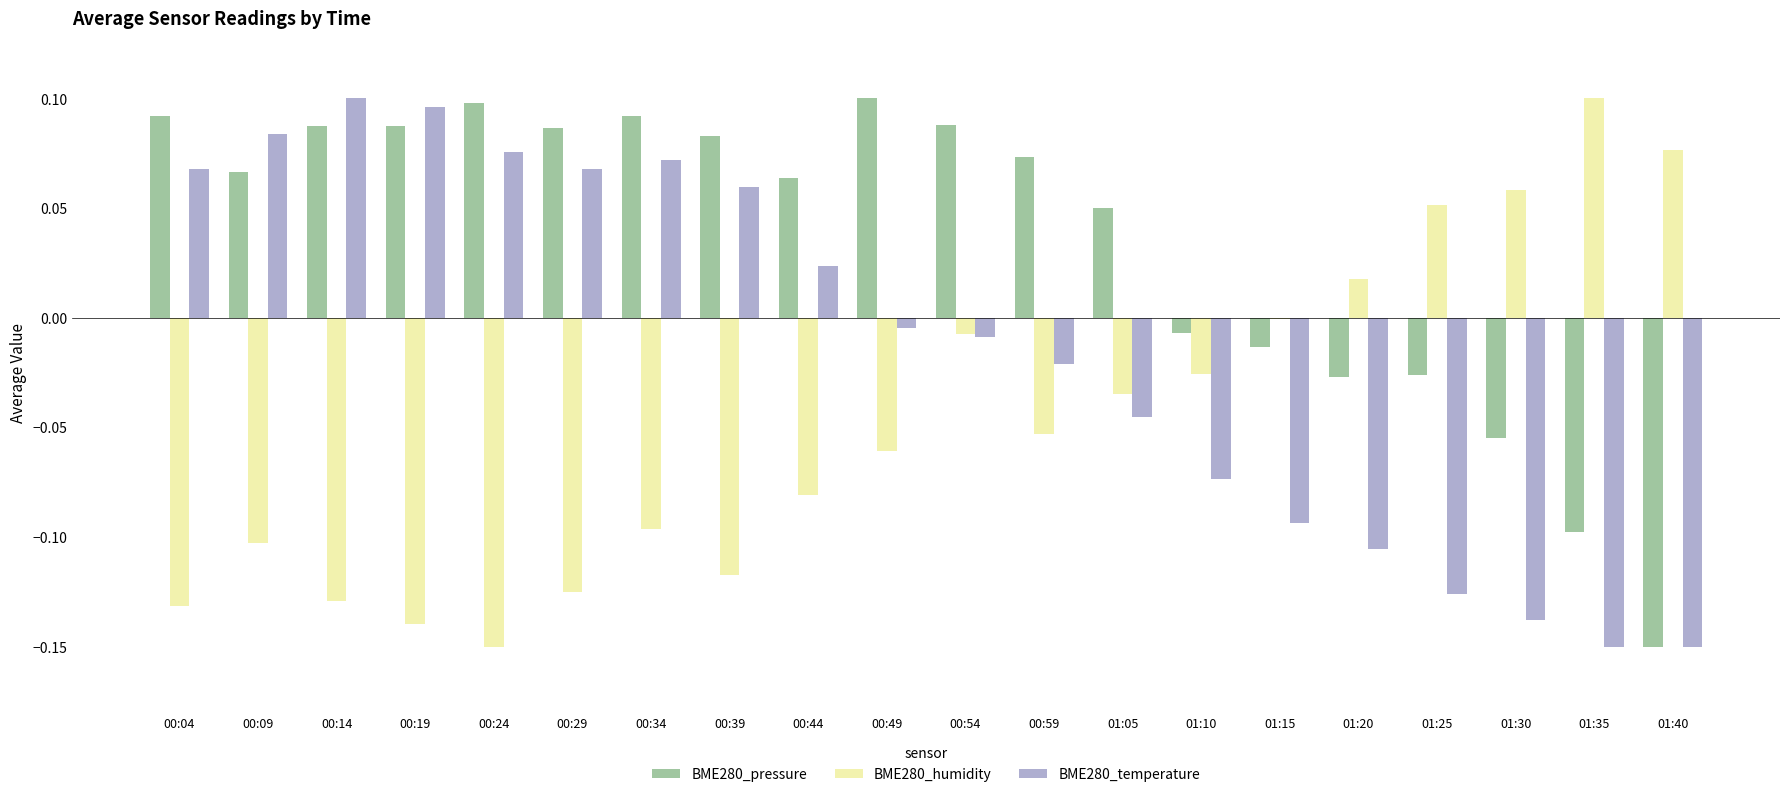

The value of BME280_temperature at 00:14 is 0.2. True or false?

False